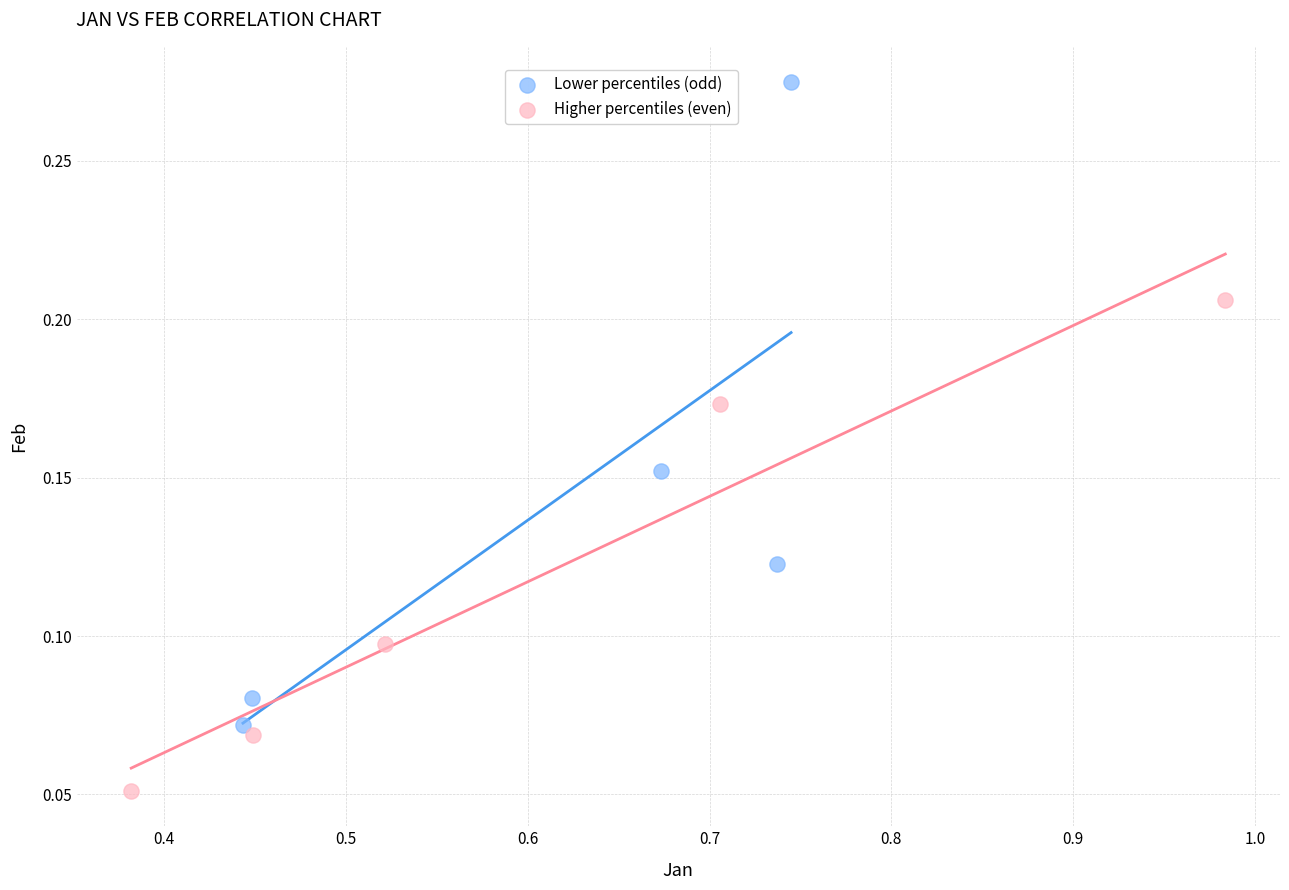

Which series contains the lowest Y value?

Higher percentiles (even)